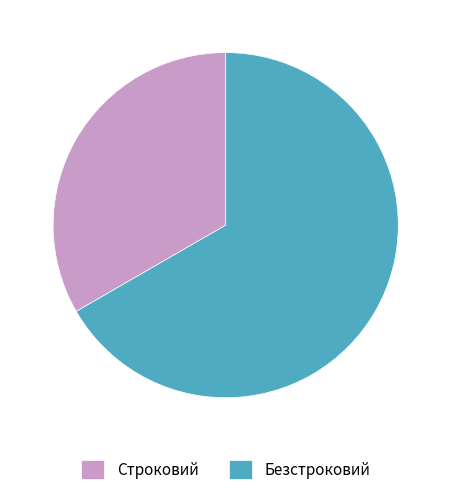

What is the ratio of the value at Строковий to the value at Безстроковий?

0.5